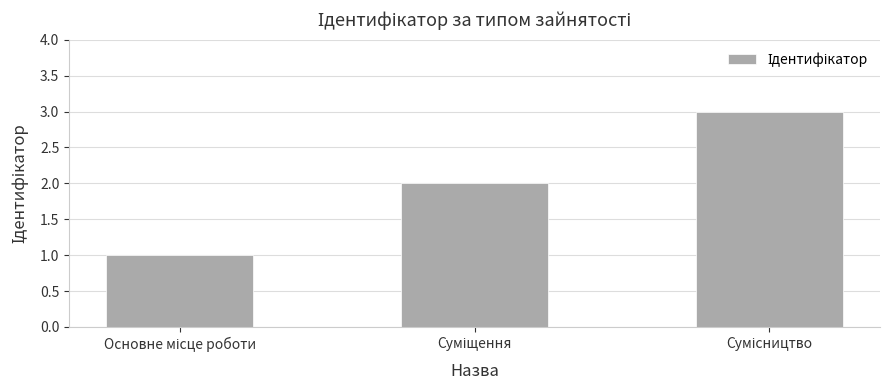

What is the sum of all values?

6